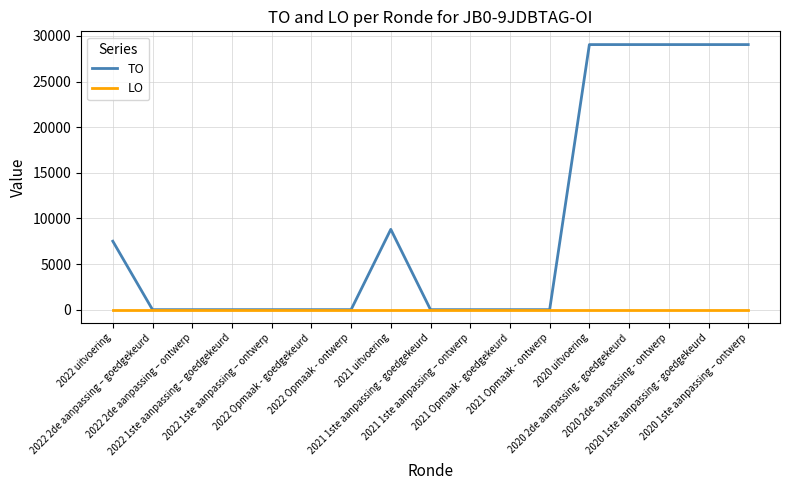

Is it true that TO equals 19960 at 2021 1ste aanpassing - goedgekeurd?

False